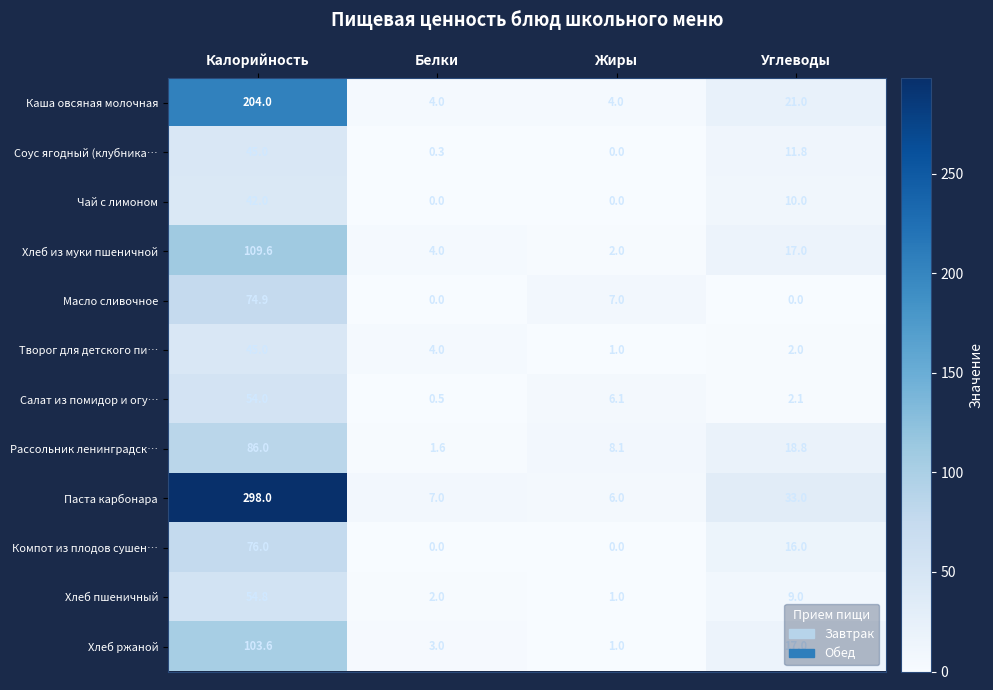

Is it true that Хлеб ржаной equals 17.0 at Углеводы?

True